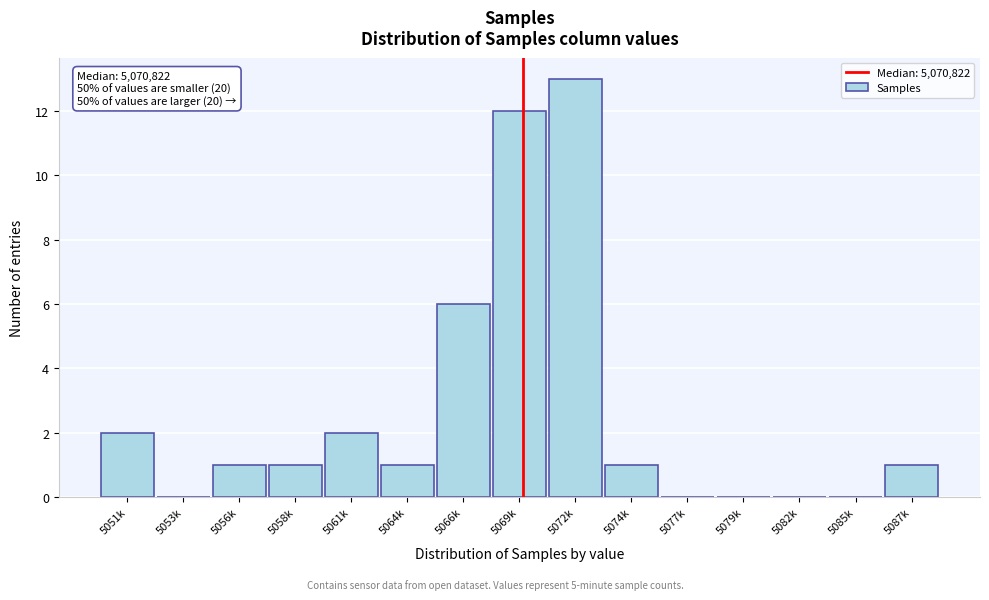

Reading left to right, extract all data points from this chart.

5051k=2	5053k=0	5056k=1	5058k=1	5061k=2	5064k=1	5066k=6	5069k=12	5072k=13	5074k=1	5077k=0	5079k=0	5082k=0	5085k=0	5087k=1